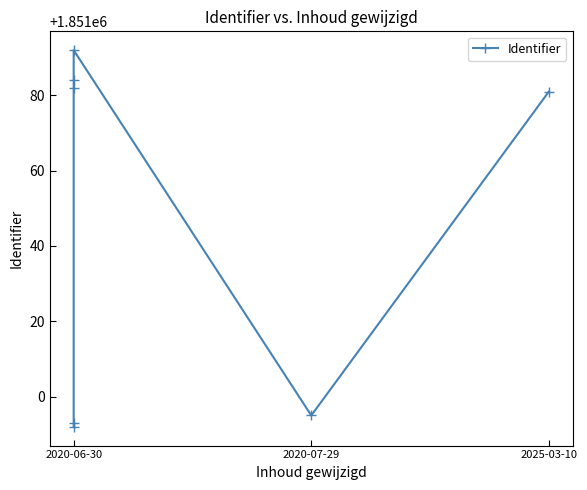

What is the maximum value shown in the chart?

1851092